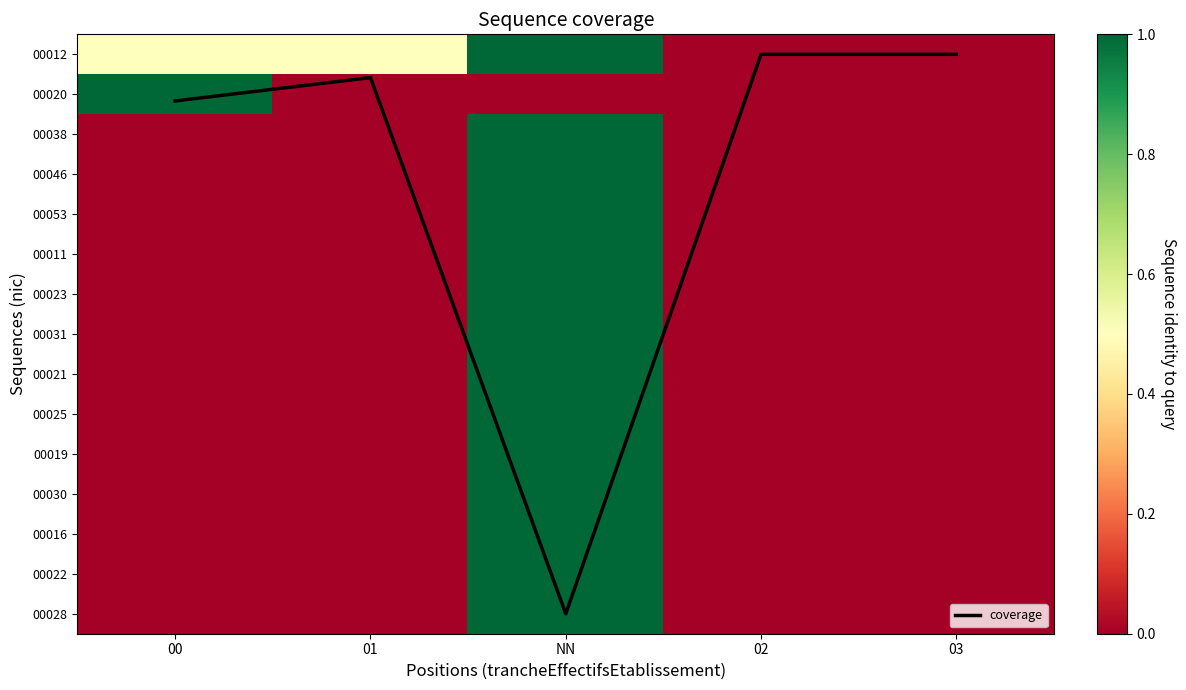

Rank the series by their maximum value, from highest to lowest.

coverage, 00012, 00020, 00038, 00046, 00053, 00011, 00023, 00031, 00021, 00025, 00019, 00030, 00016, 00022, 00028